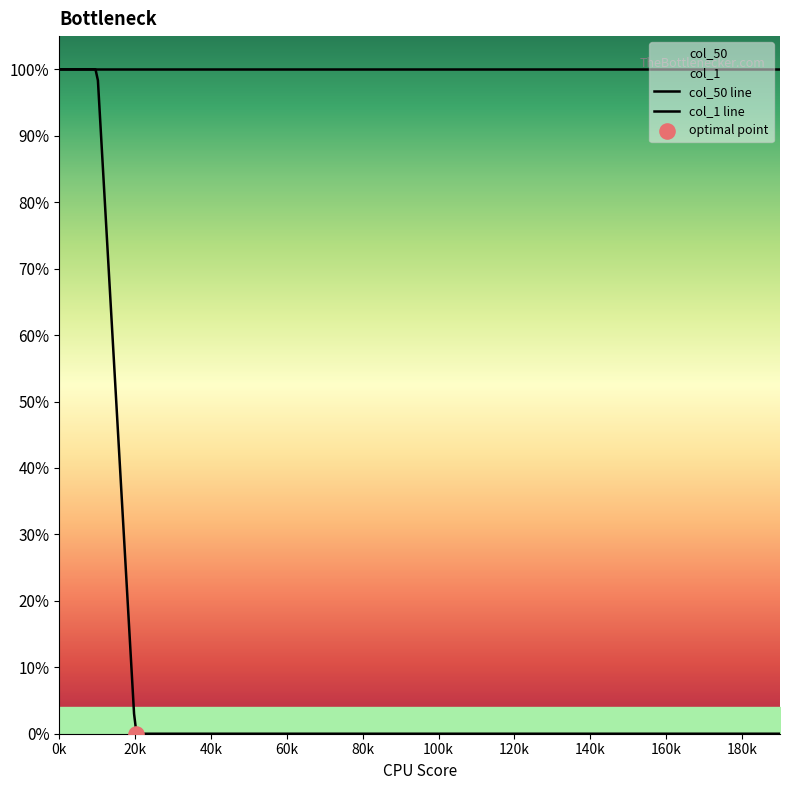

Which series contains the highest Y value?

col_50